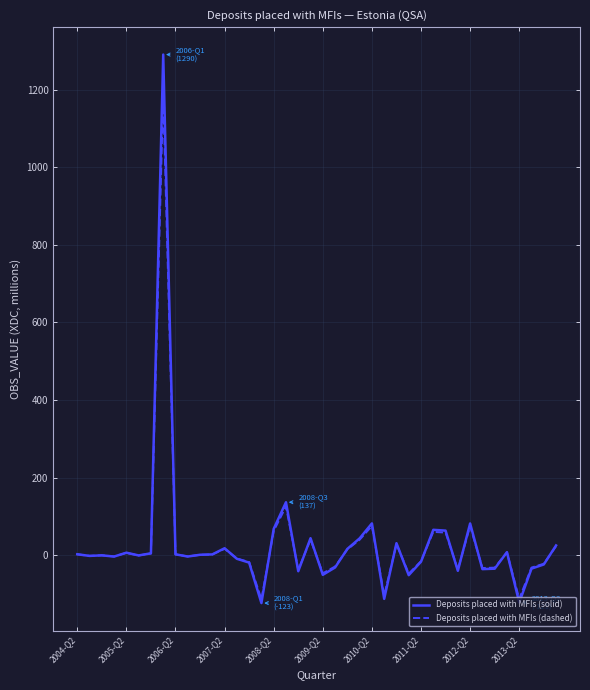

What is the minimum value for Deposits placed with MFIs (solid)?

-122.8